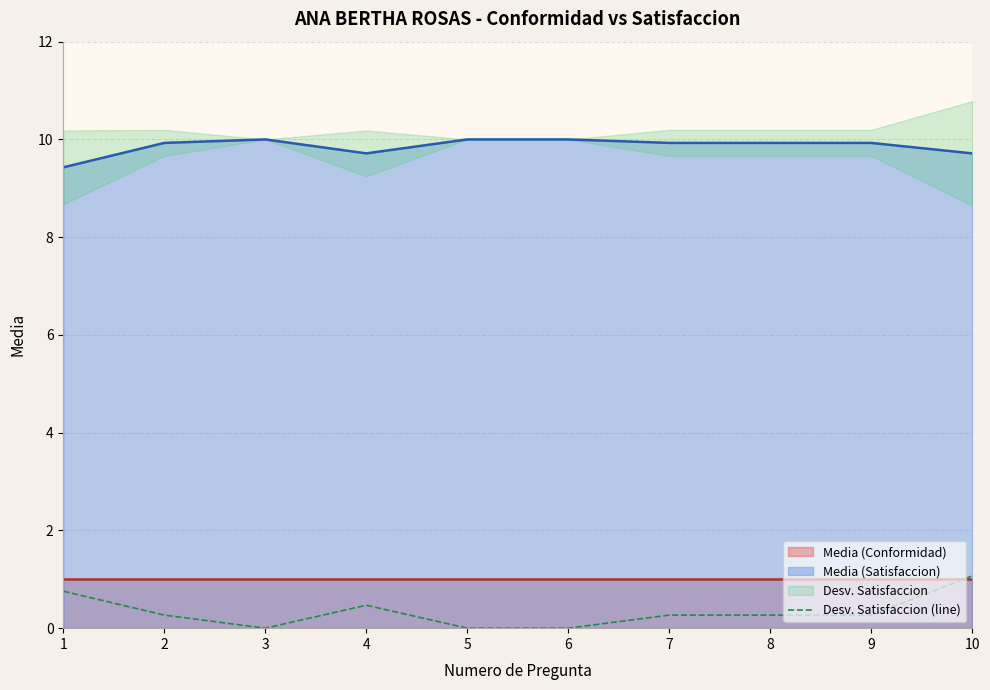

Reading right to left, extract all data points from this chart.

1.1	0.3	0.3	0.3	0.0	0.0	0.5	0.0	0.3	0.8